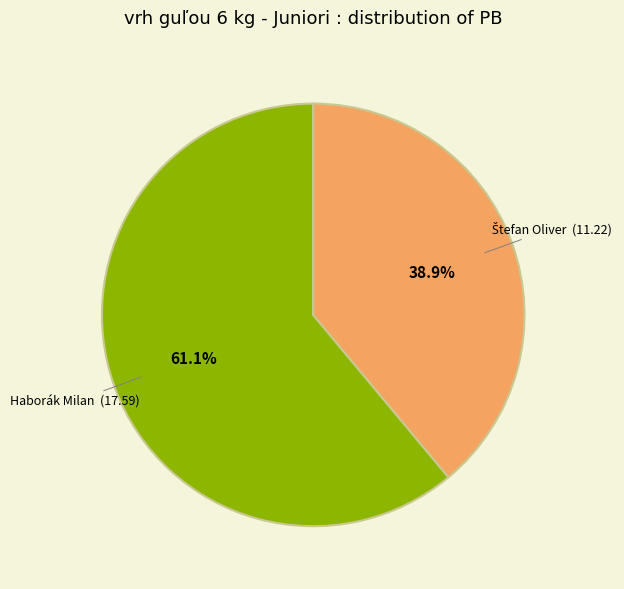

Is there a majority slice in this chart?

Yes